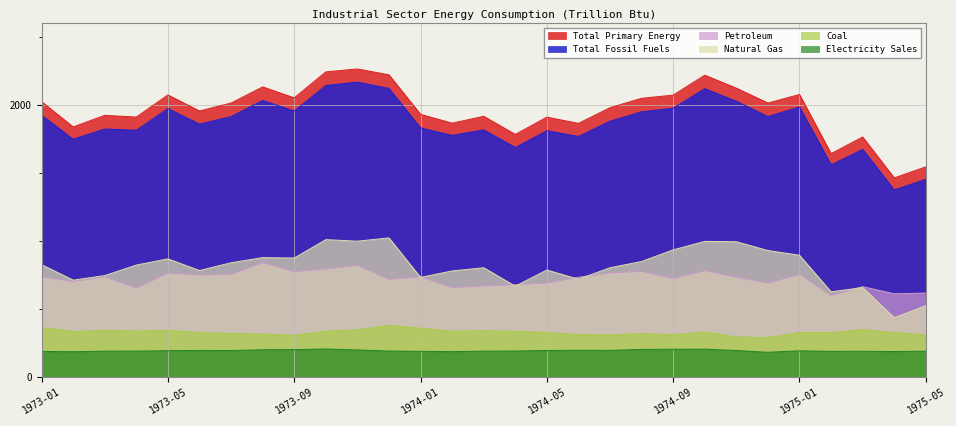

True or false: Natural Gas and Total Primary Energy intersect in this chart.

False